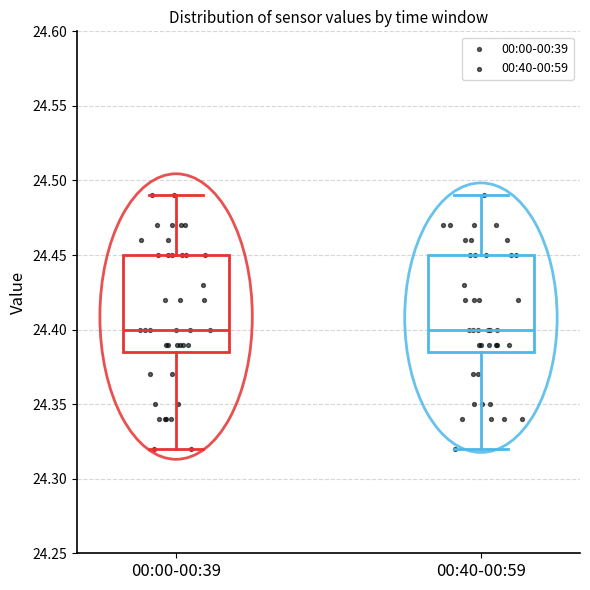

Reading left to right, read every box against the y-axis: the position of its median line, the range the box covers, and the ends of its whiskers. The values are not printed on the chart, so give them approximately, as read against the axis.

00:00-00:39: median 24.400, box 24.385 to 24.450, whiskers 24.320 to 24.490
00:40-00:59: median 24.400, box 24.385 to 24.450, whiskers 24.320 to 24.490